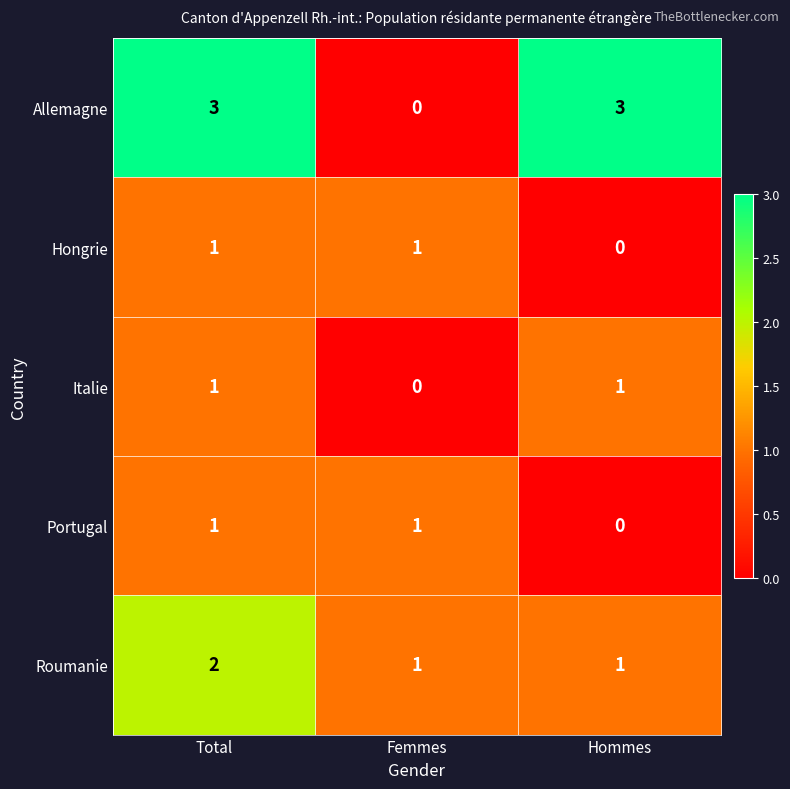

At how many categories does at least one series exceed 0?

3